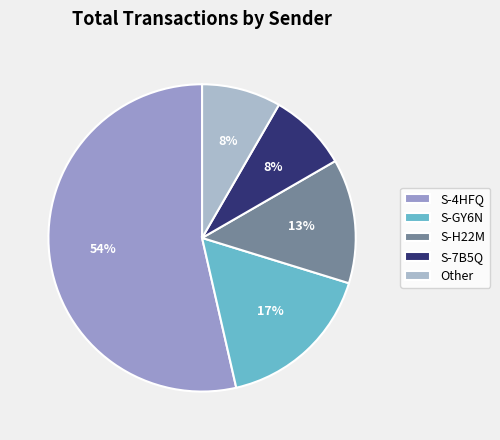

Does Other represent more than half of the total?

No